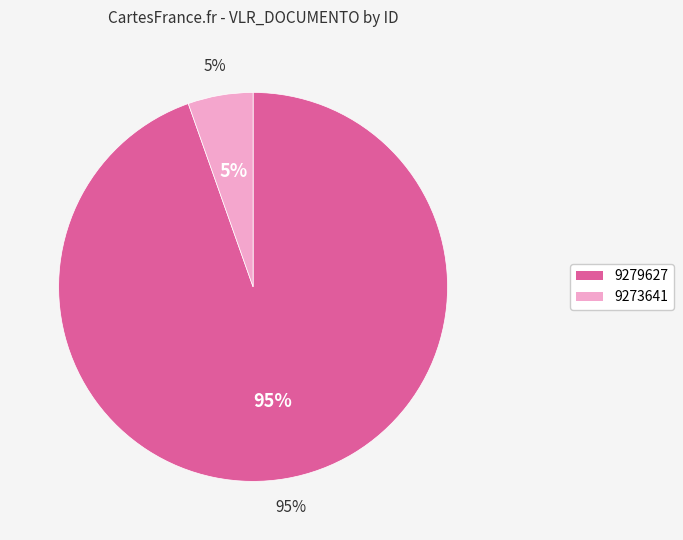

What is the majority slice?

9279627